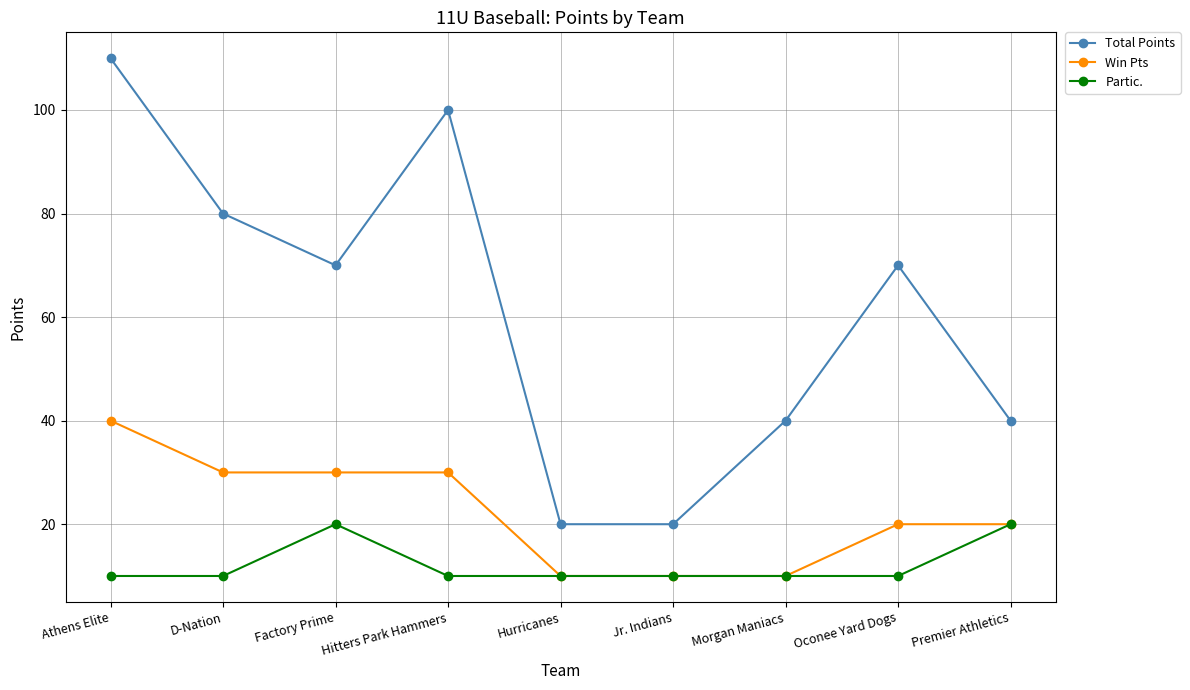

The Total Points series shows 29 at Hurricanes. True or false?

False